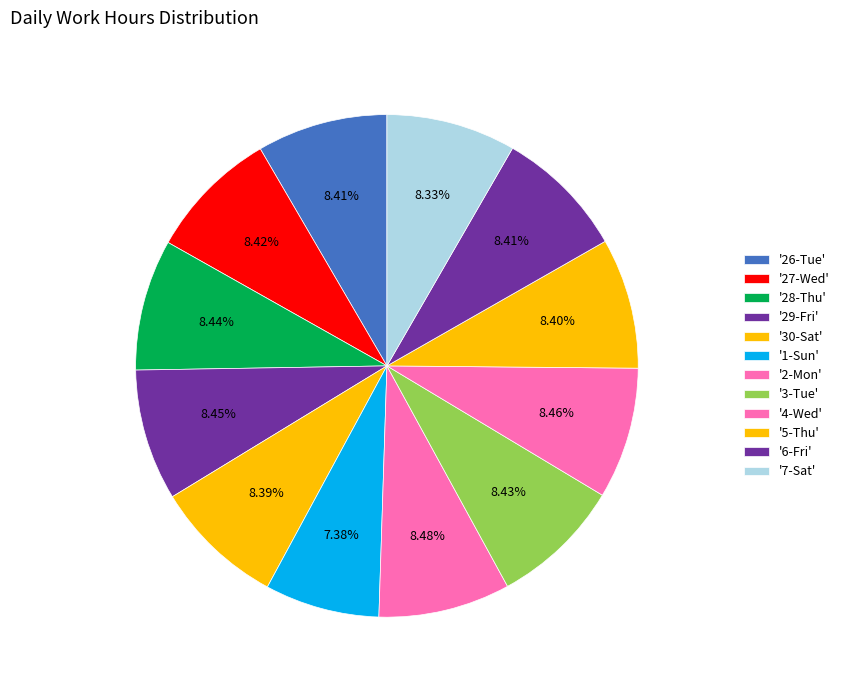

How many segments does this pie chart have?

12